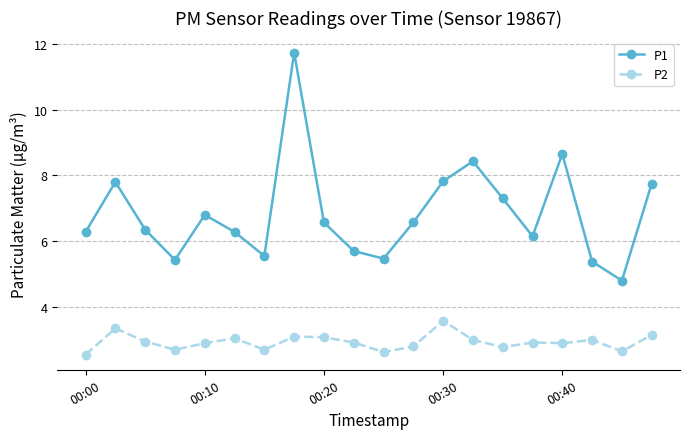

True or false: P1 and P2 cross at least once.

False